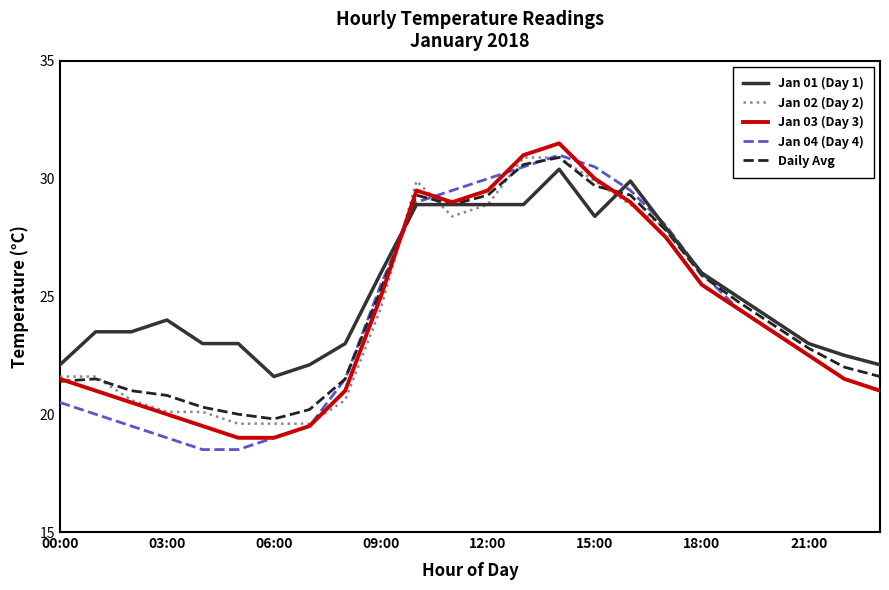

In Daily Avg, how many points are lower than both neighbors (excluding endpoints)?

2